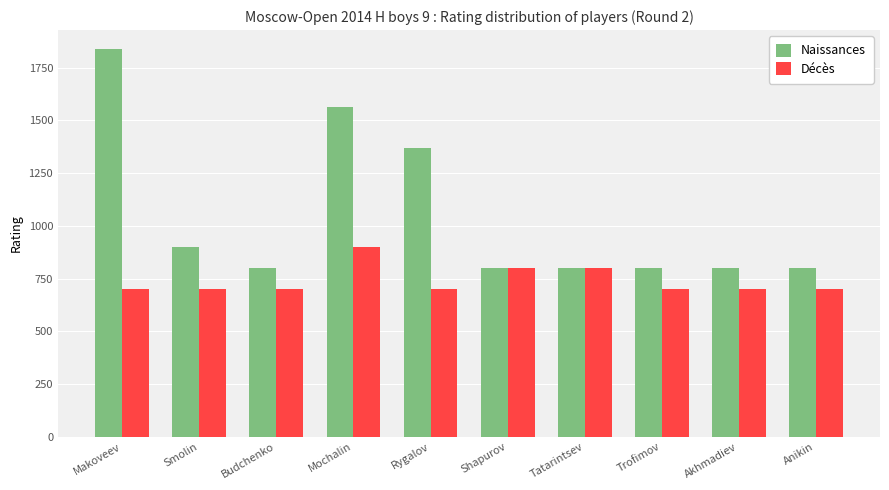

Is the value of Naissances at Tatarintsev greater than the value of Décès at Budchenko?

Yes